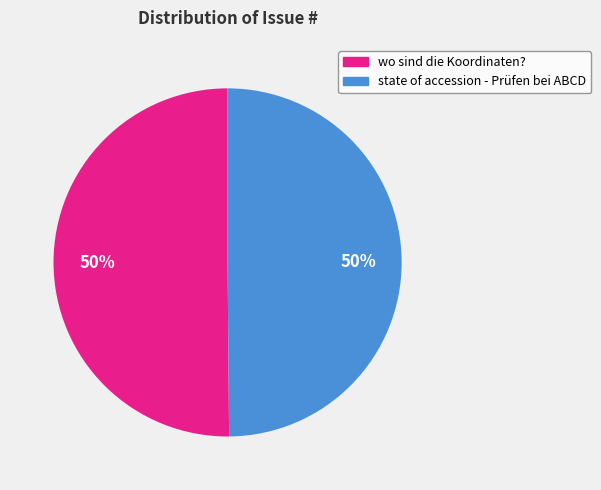

To the nearest percent, what is the average slice percentage?

50%